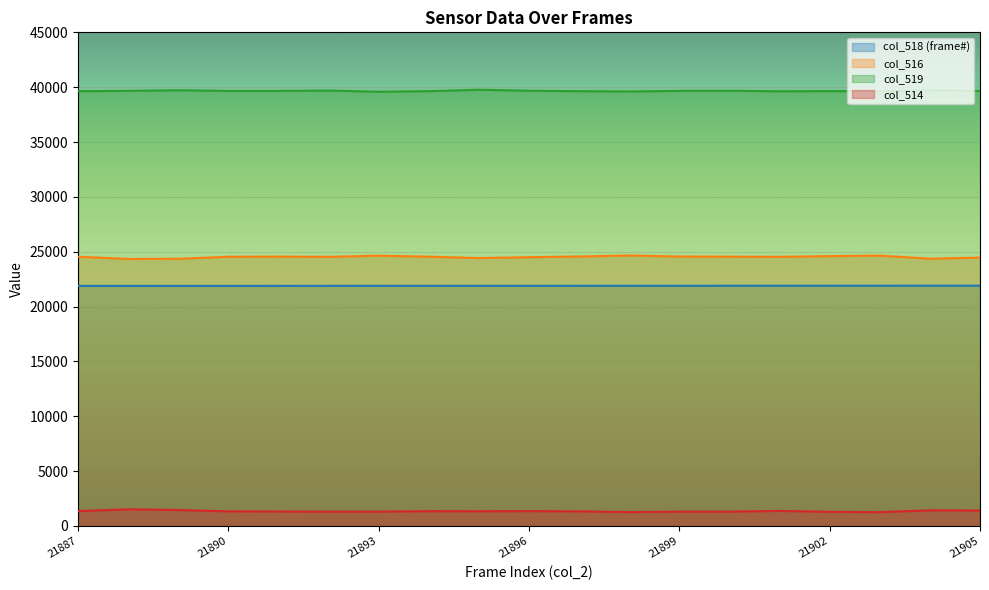

Where is the first local maximum for col_516?

21891